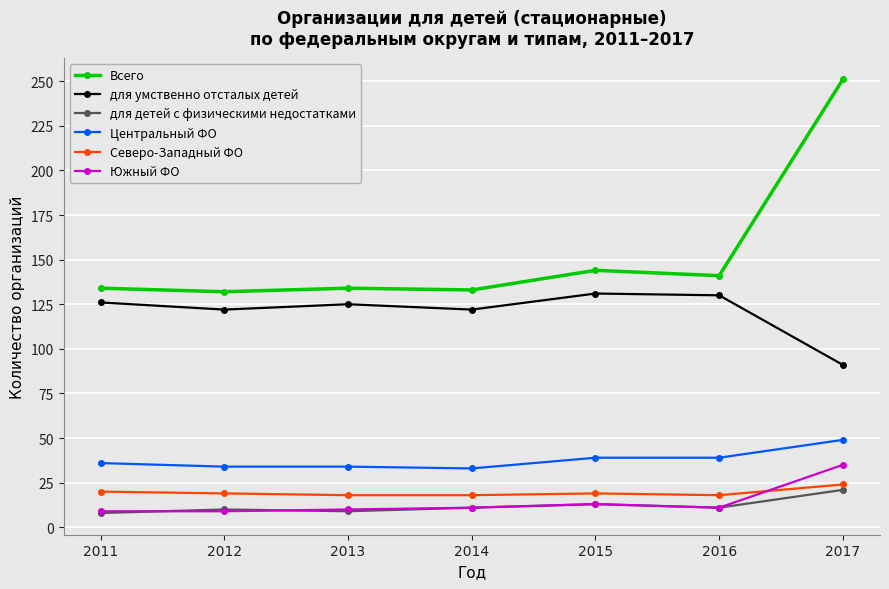

Is this an area chart (filled region under the line)?

No